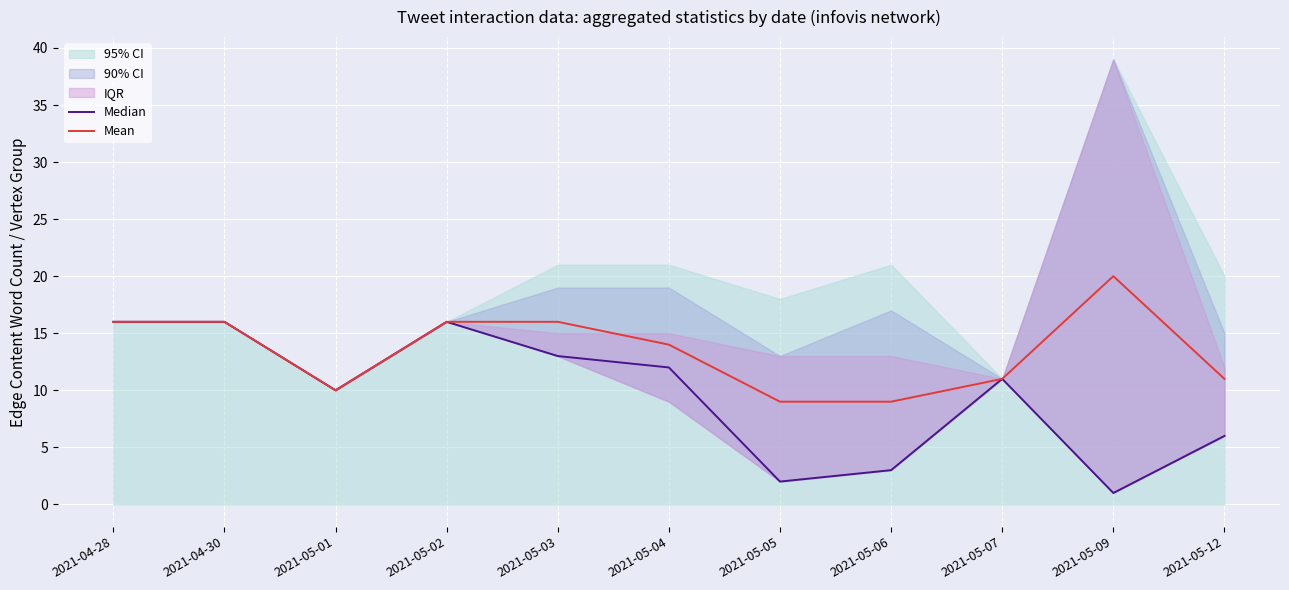

At how many categories does at least one series exceed 8?

11